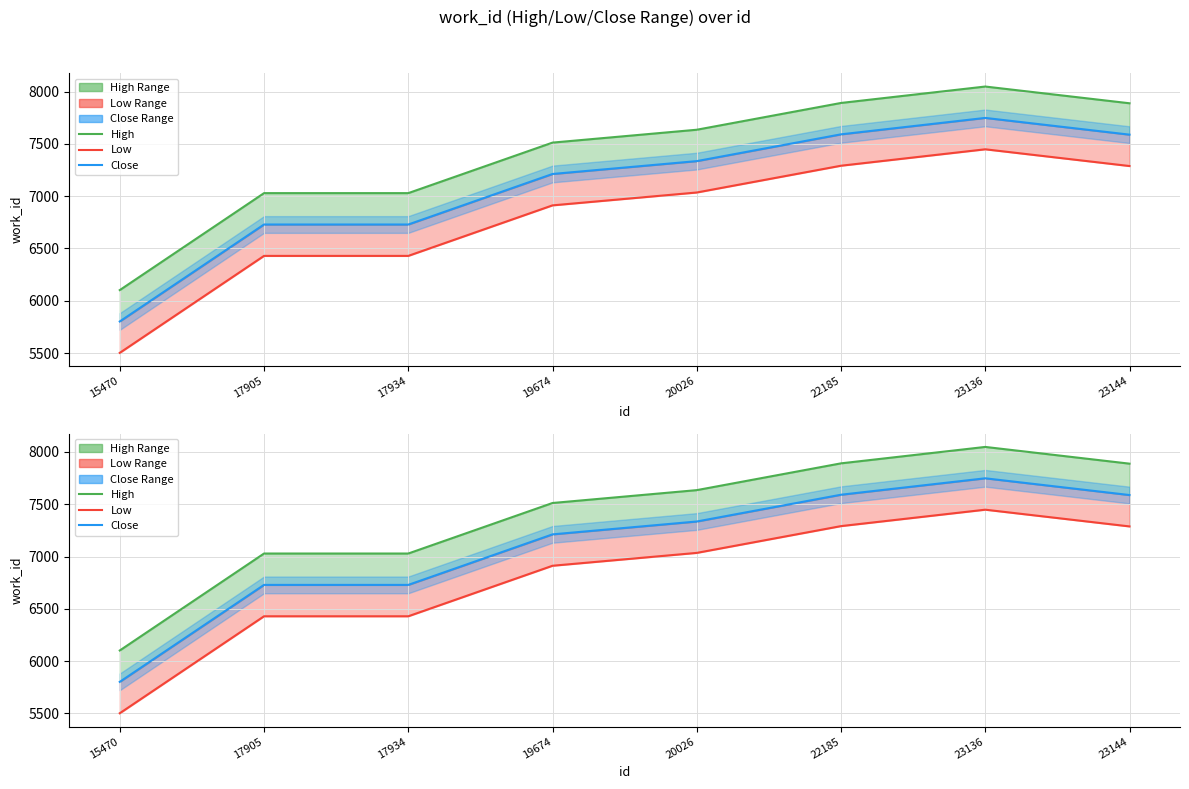

Rank the series at 17934 from highest to lowest value.

High, Close, Low